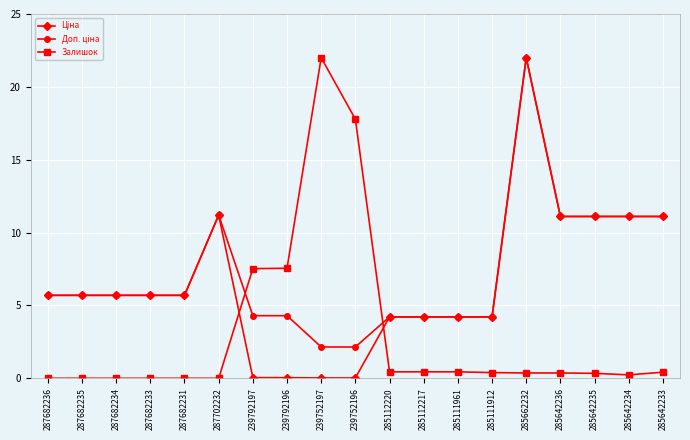

At which category is the sum across all series the highest?

285662232